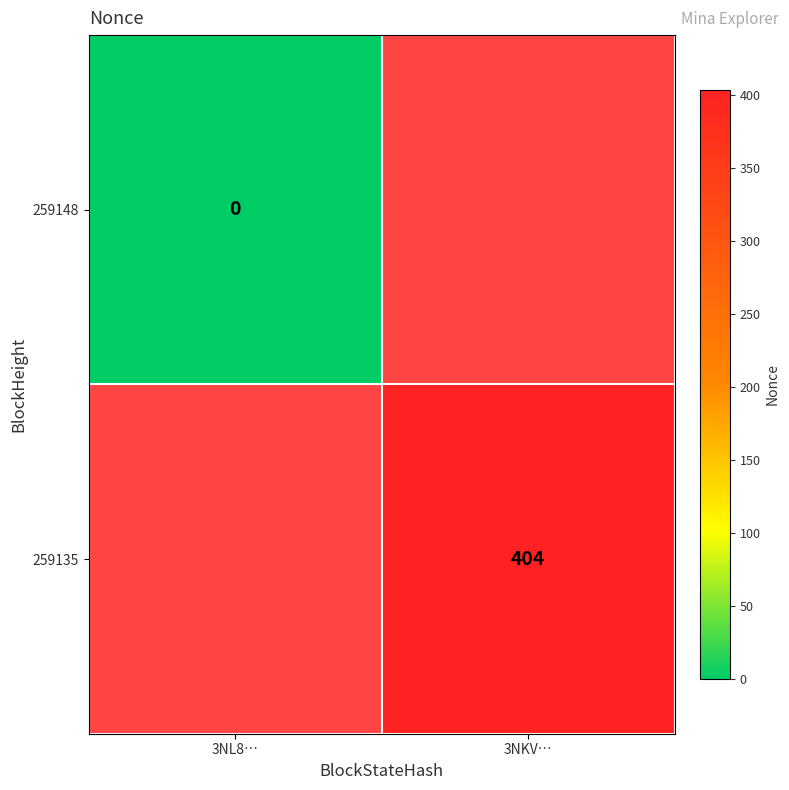

The 259135 series shows 404 at 3NKV…. True or false?

True